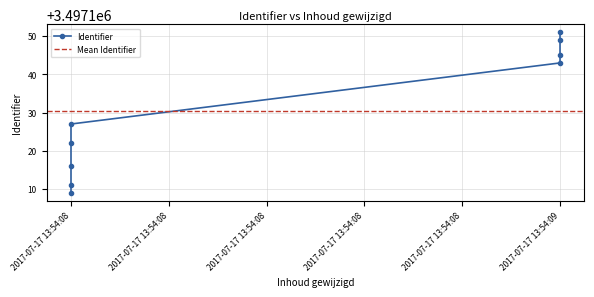

Read the value at 2017-07-17 13:54:08, to the nearest 5.

3497115